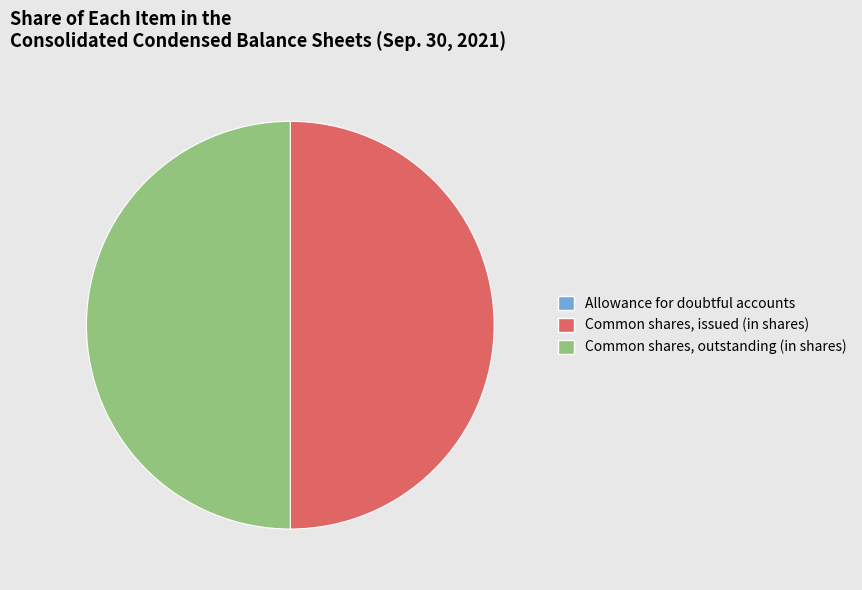

Is it true that Common shares, outstanding (in shares) is 55% of the pie?

False